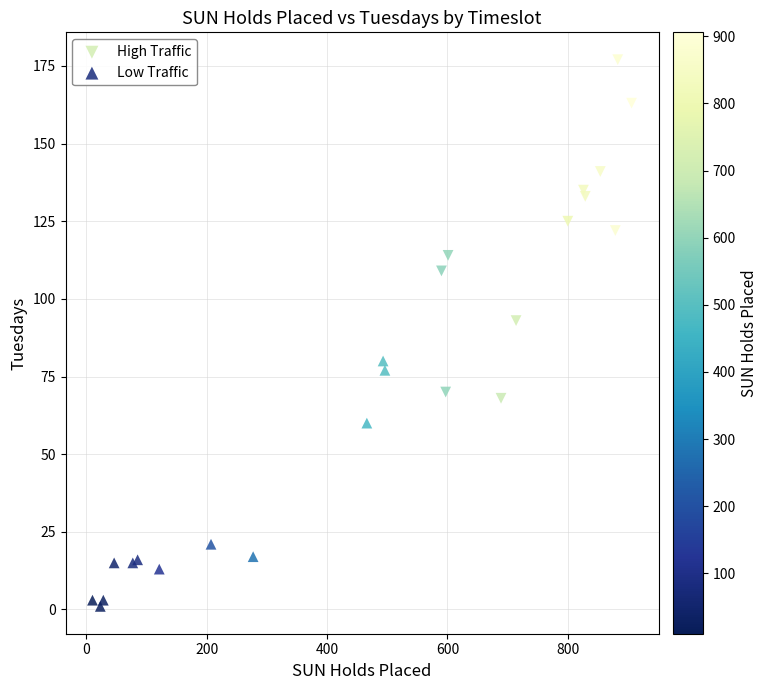

Which series contains the lowest Y value?

Low Traffic